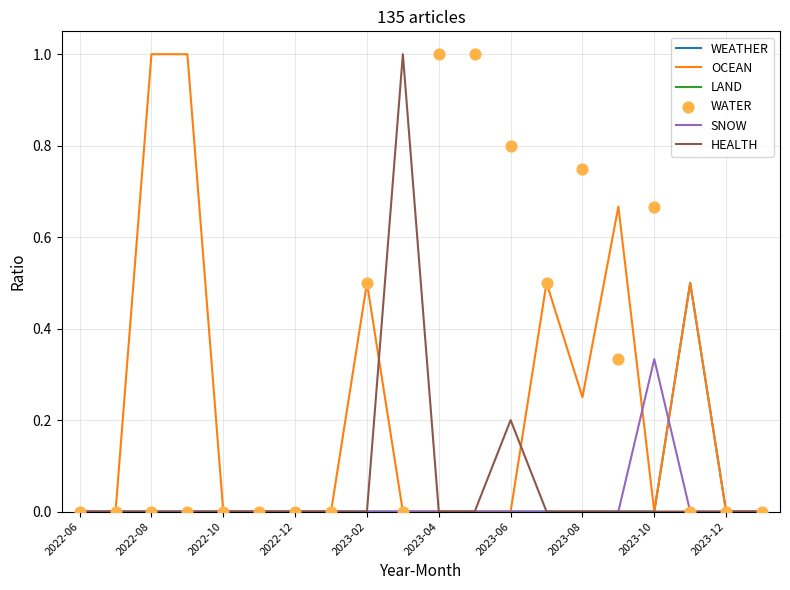

Which series has the largest total across all categories?

WATER